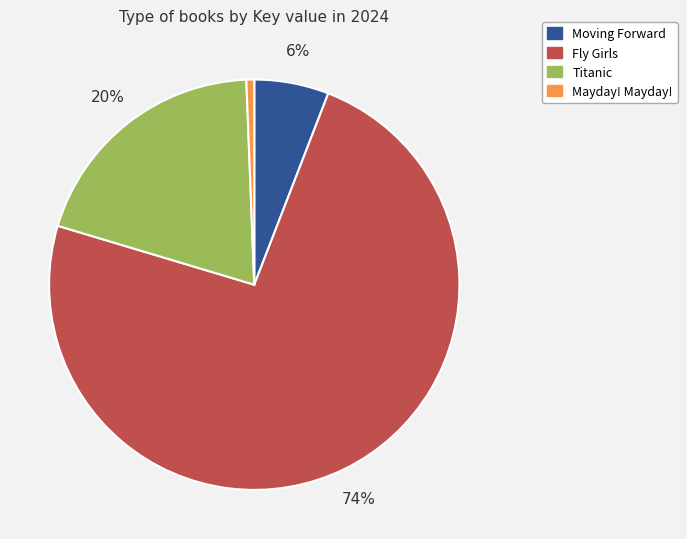

How many segments does this pie chart have?

4